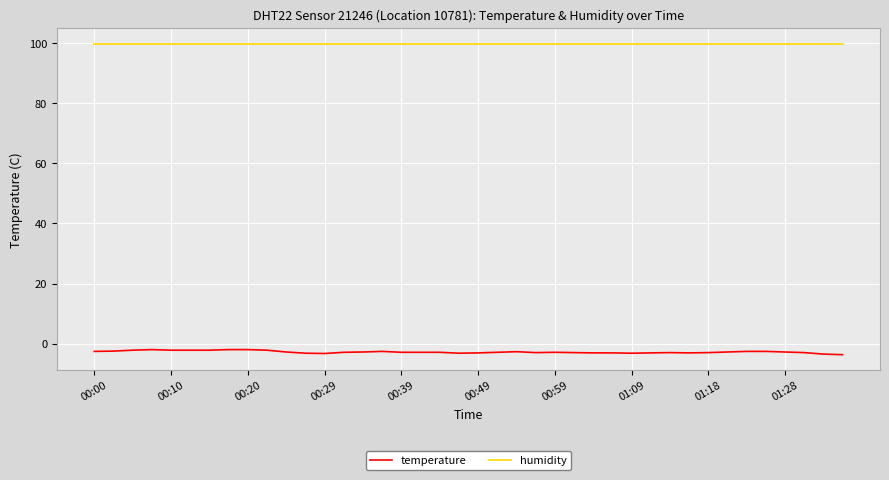

What is the minimum value for temperature?

-3.7